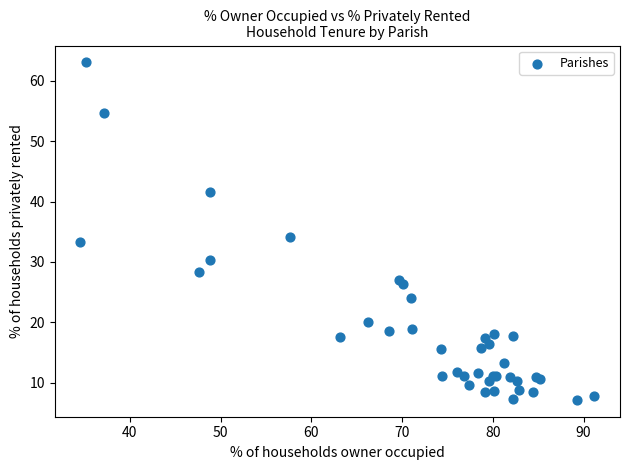

What Y value in the scatter plot is closest to 35?

34.1